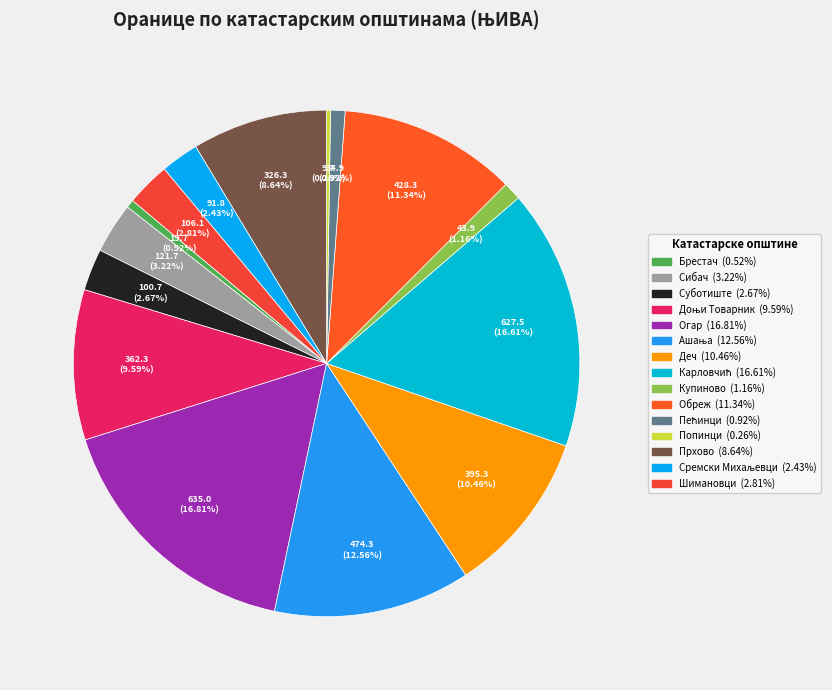

Which slice is the smallest?

Попинци